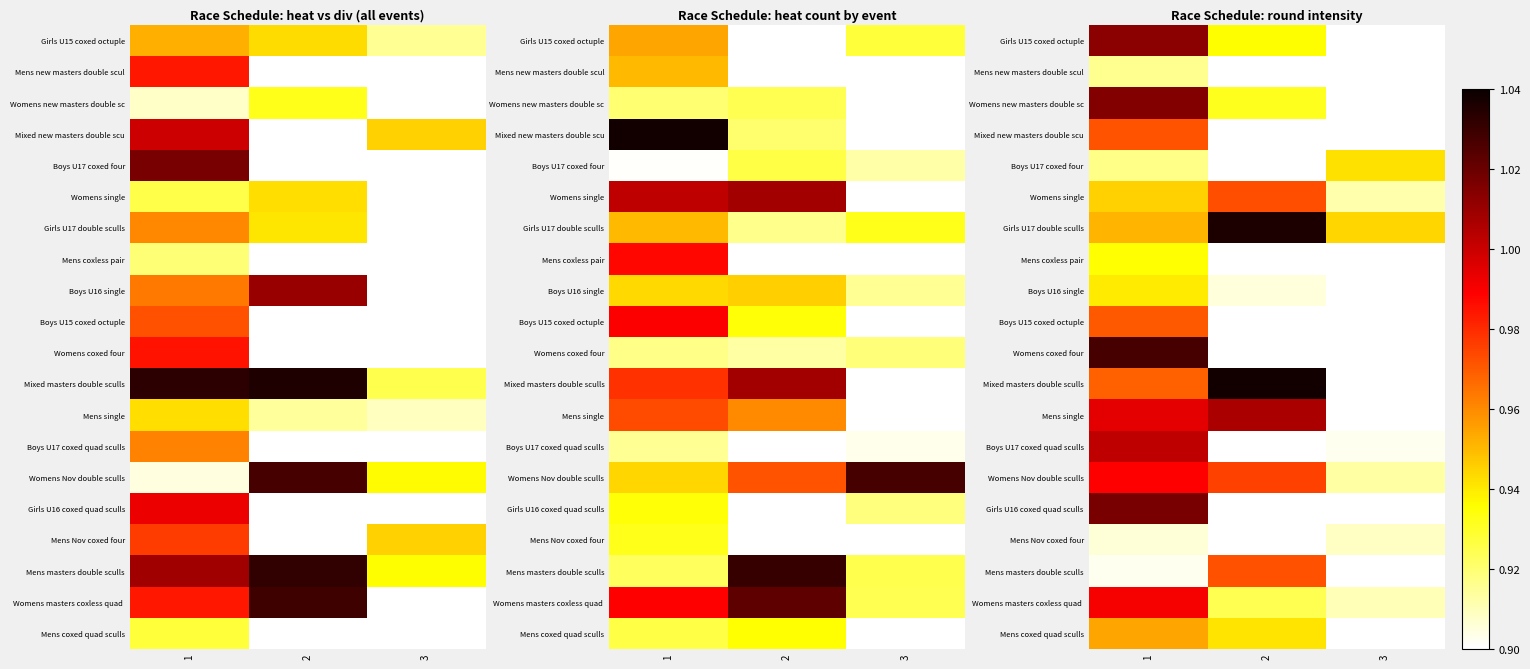

At how many categories does at least one series exceed 0?

3